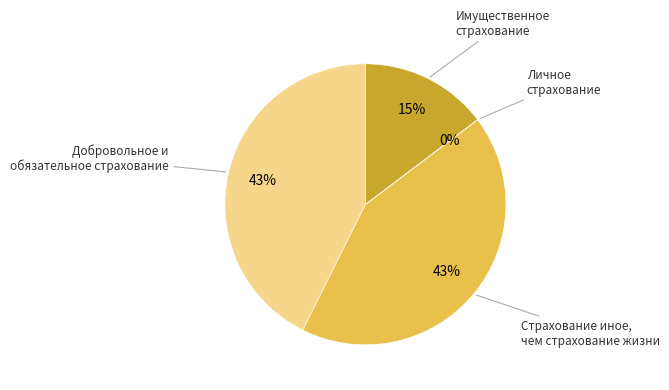

To the nearest percent, what is the combined percentage of Страхование иное, чем страхование жизни and Добровольное и обязательное страхование?

85%